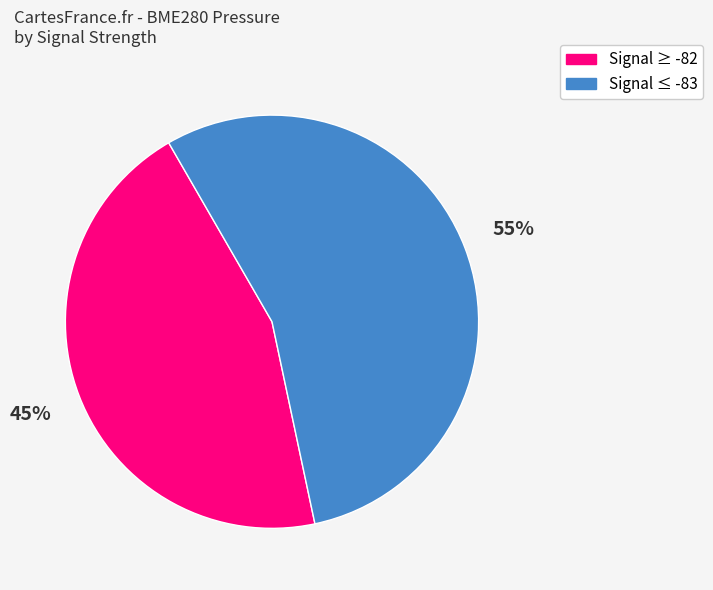

To the nearest percent, what is the difference between the largest and smallest slice percentages?

10%